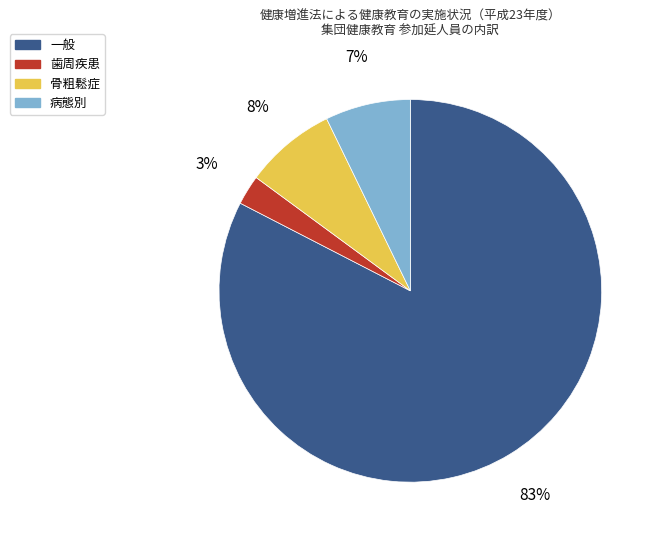

Do 一般 and 病態別 together represent more than half of the pie?

Yes